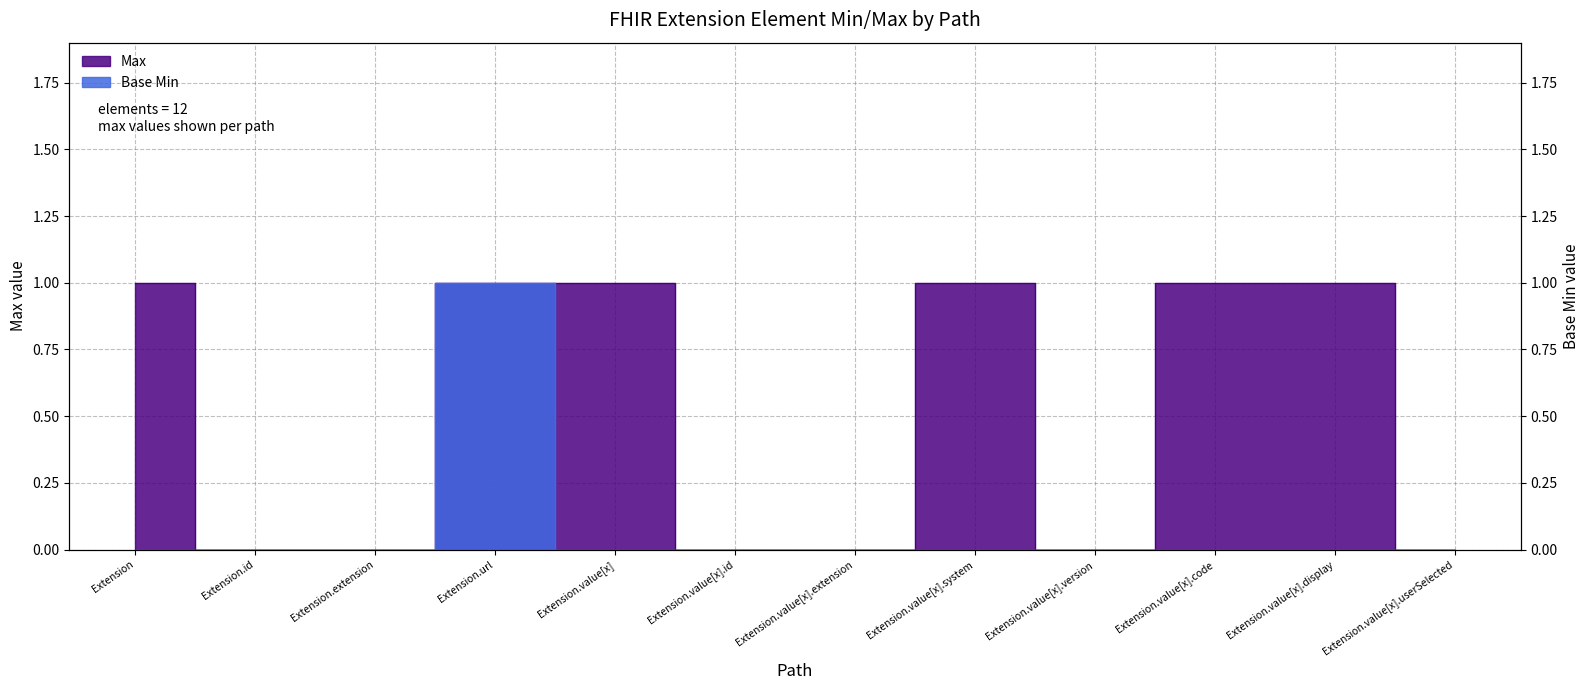

At how many categories does at least one series exceed 0?

6